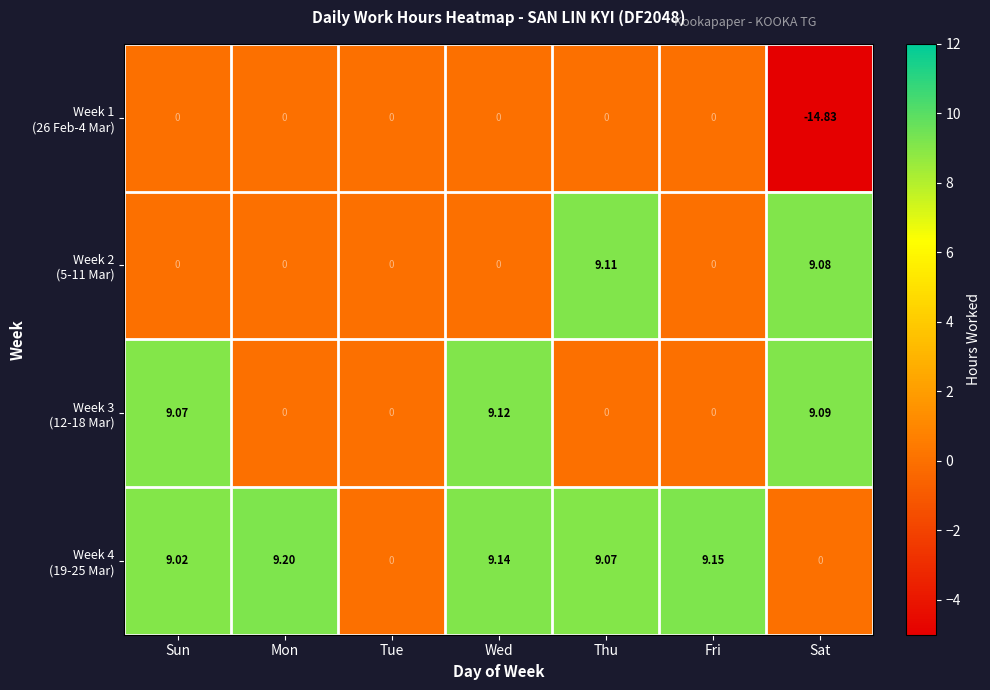

At which category is the sum across all series the highest?

Wed